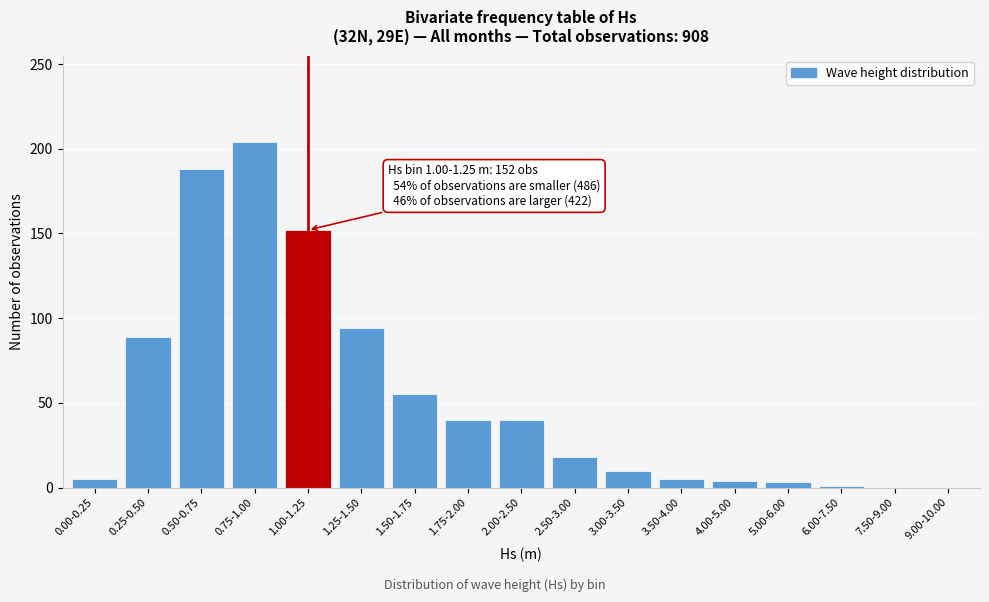

Is it true that the value at 0.75-1.00 is 112?

False